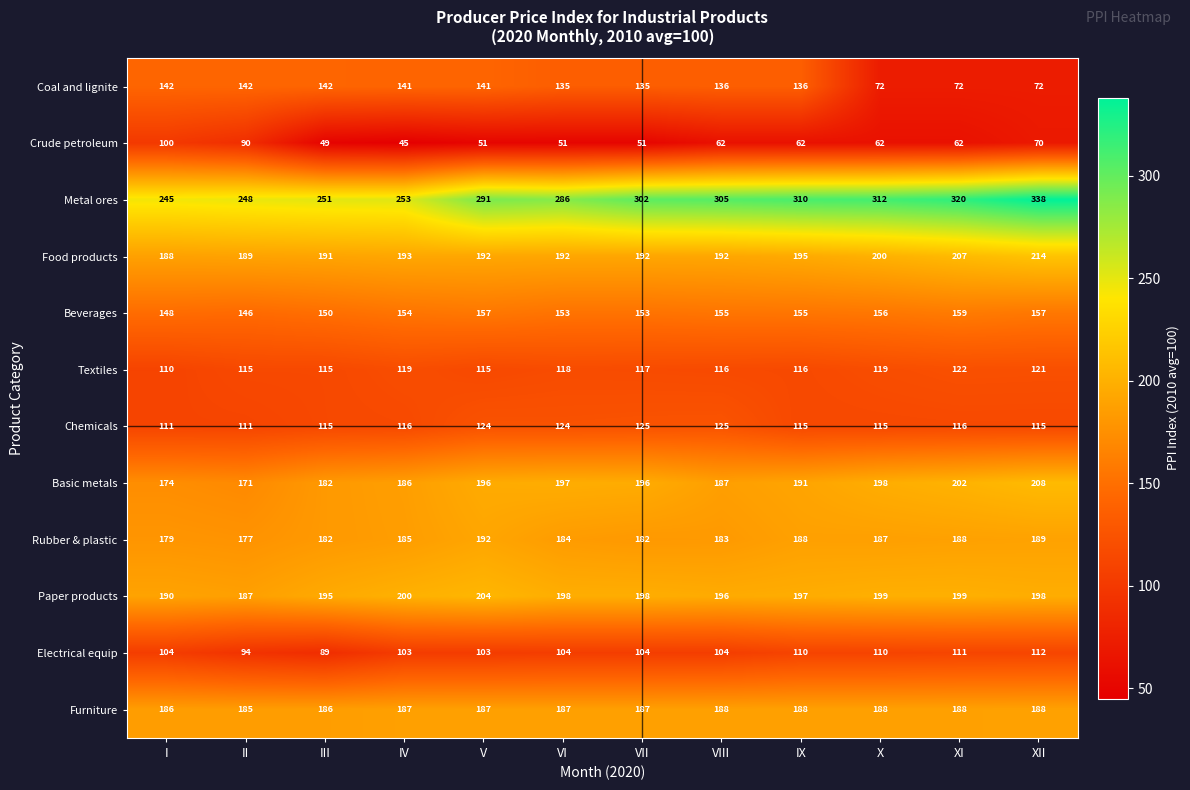

What is the spread (max minus min) of values at III?

202